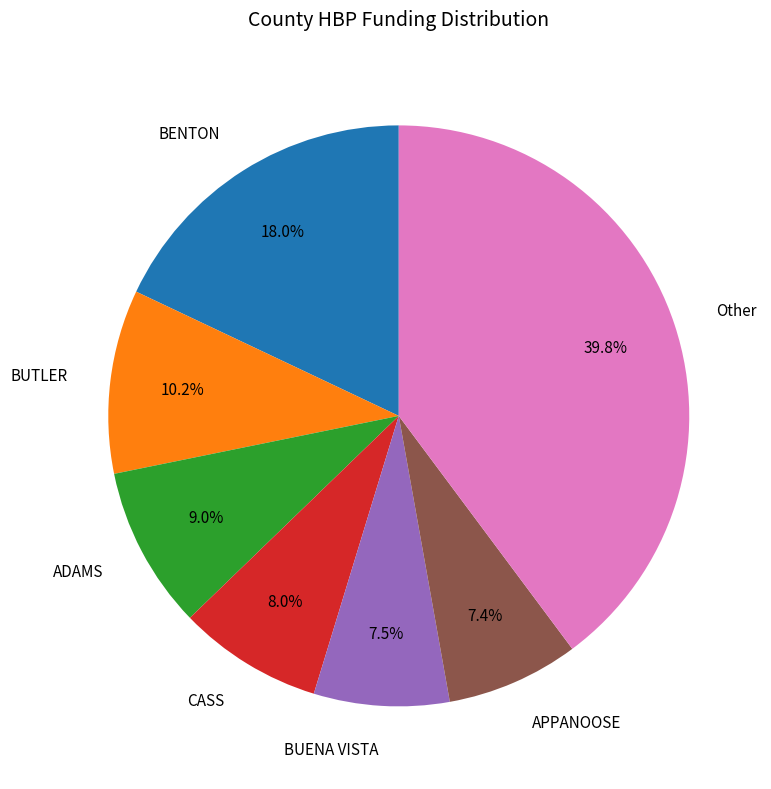

Is it true that BUENA VISTA is 1% of the pie?

False